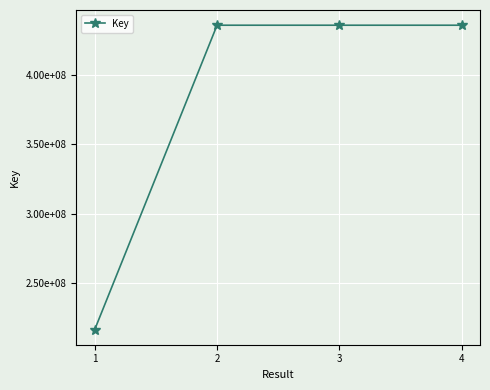

Reading left to right, transcribe all the data shown in this chart.

216236651	435960245	435958171	435959455